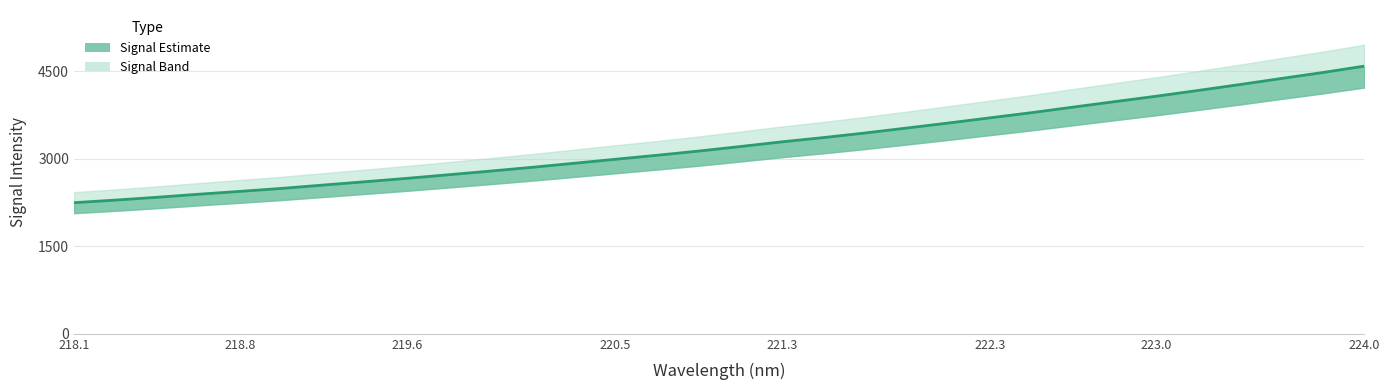

What is the label of the 29th point from the right?

218.6332